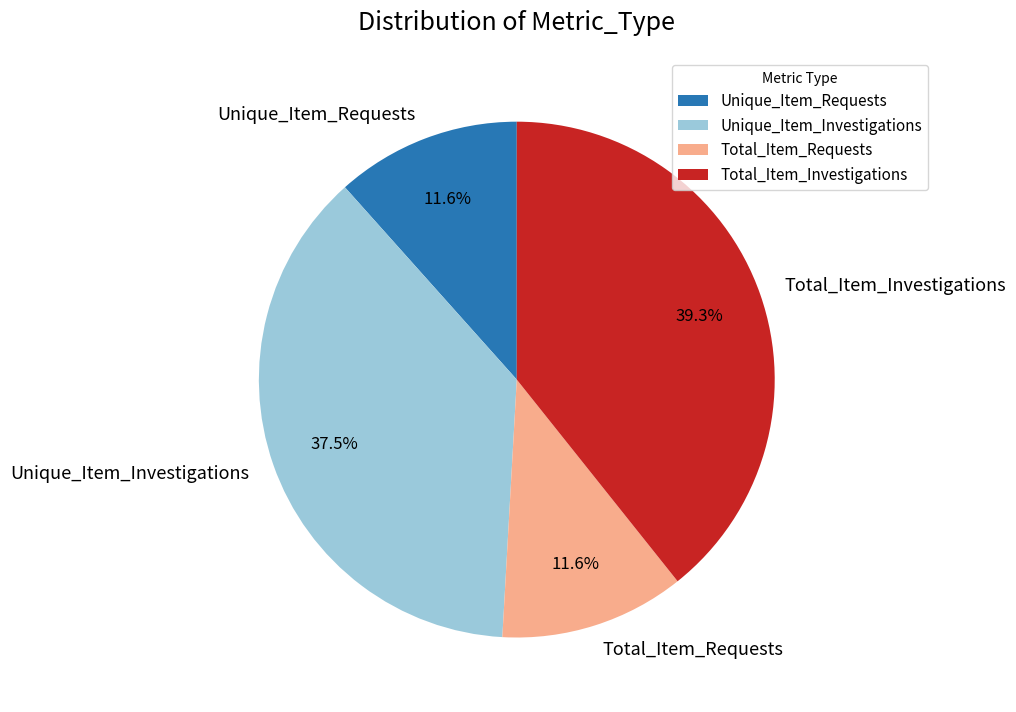

What percentage is the Unique_Item_Requests slice, to the nearest percent?

12%